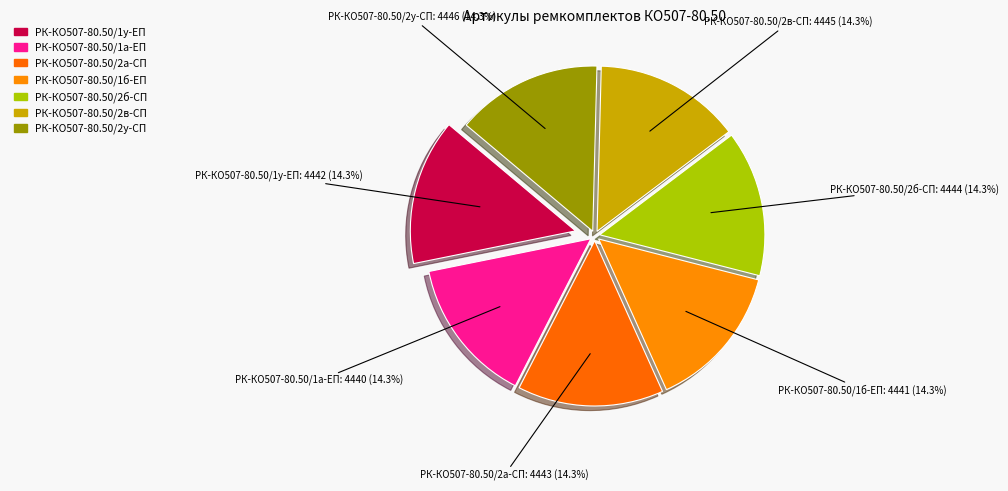

How many slices are in this pie chart?

7